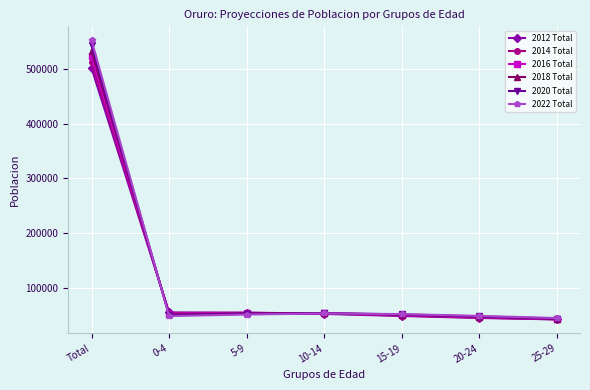

Which series has the largest range (max minus min)?

2022 Total